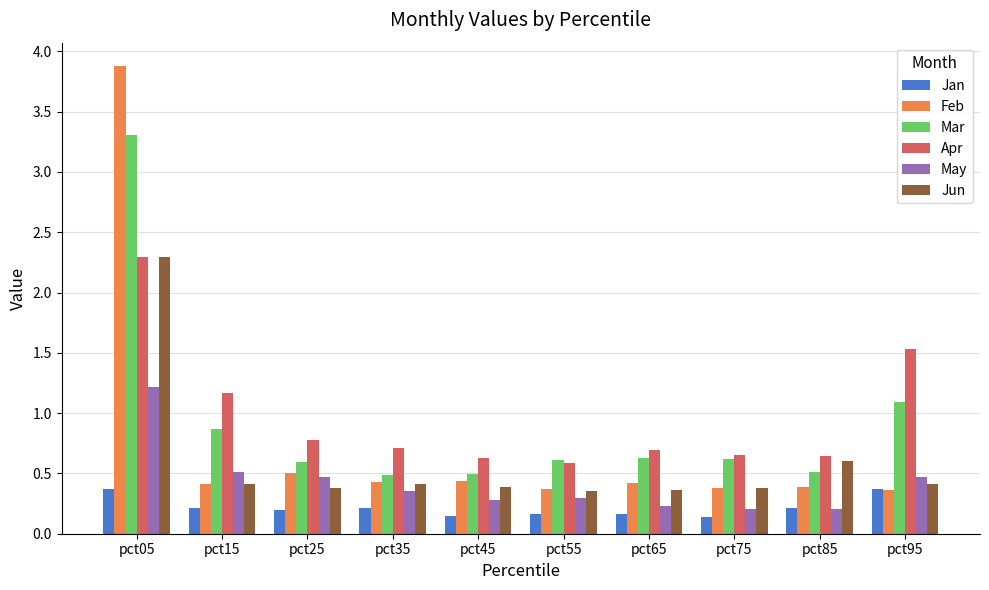

What is the maximum value shown in the chart?

3.9